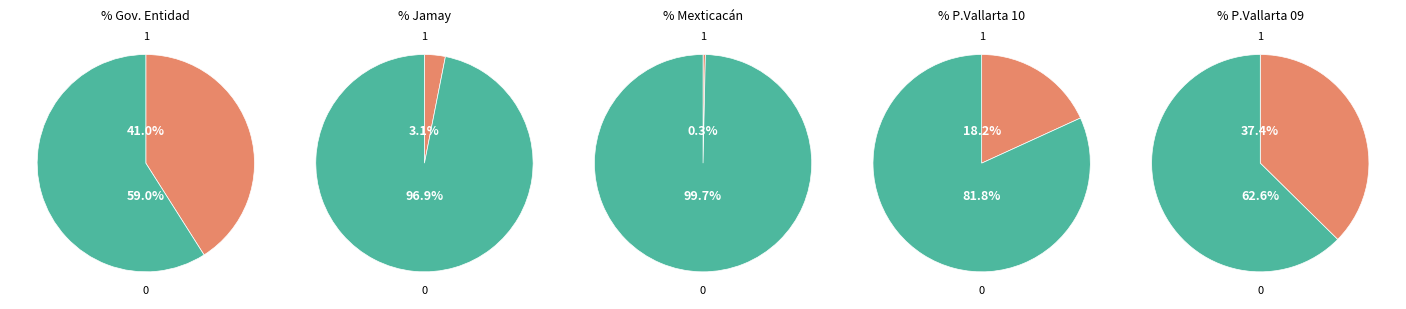

Does Jamay account for over 50% of the chart?

No